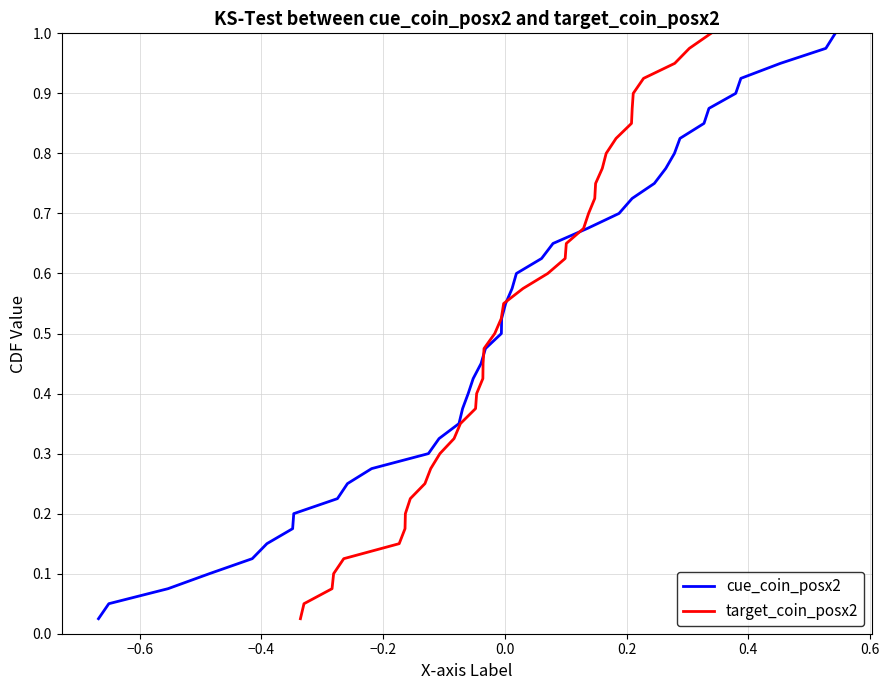

What is the value of the target_coin_posx2 point at the 18th from the left?

0.5